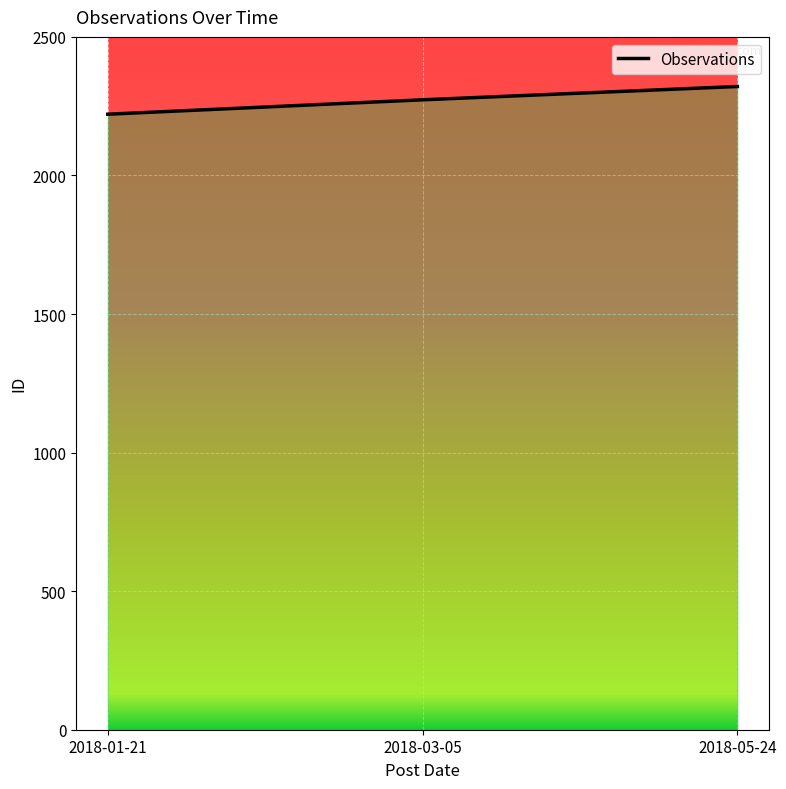

What is the change in value from 2018-01-21 to 2018-05-24?

+100